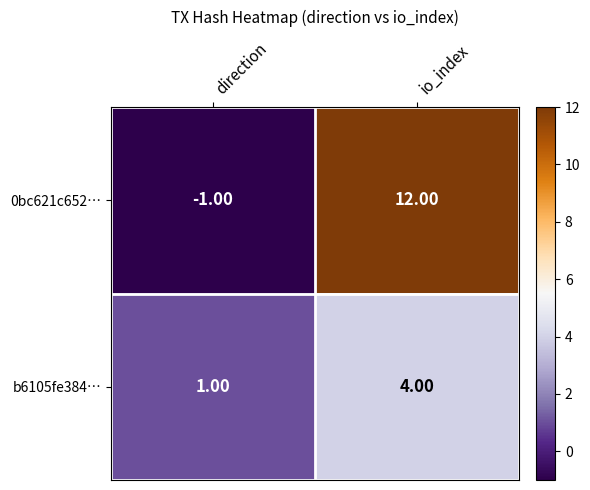

What is the difference between the maximum and minimum values in the b6105fe384… series?

3